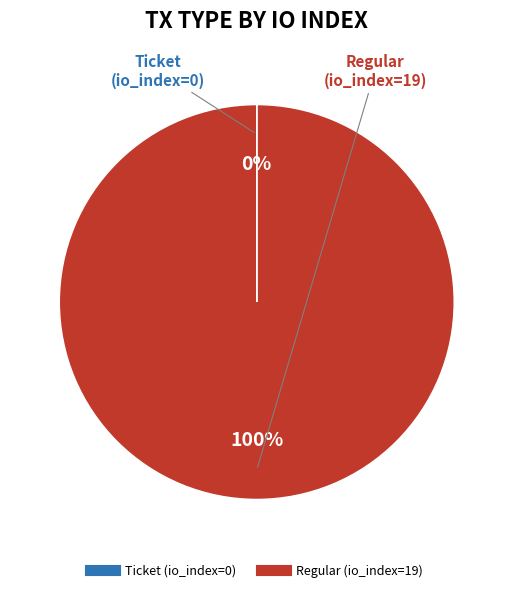

What is the largest slice in the pie chart?

Regular (io_index=19)